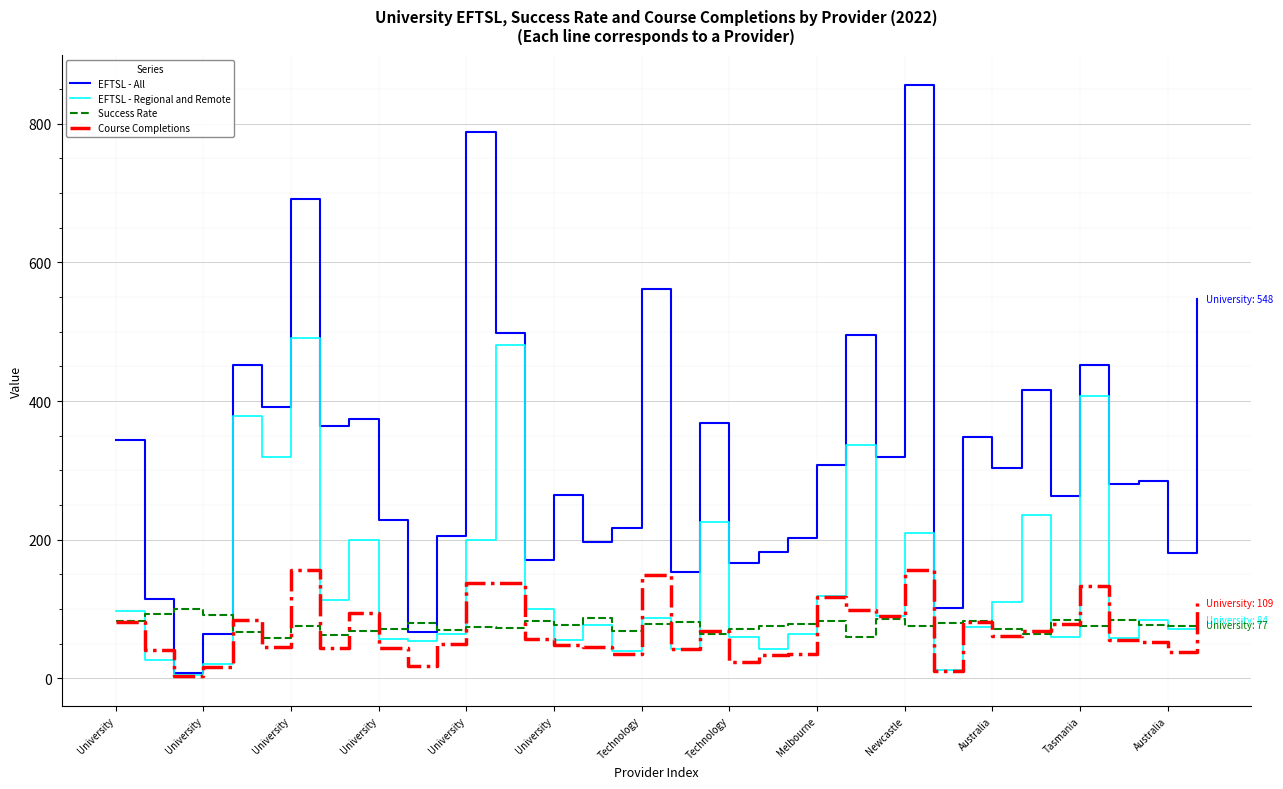

After their last crossing, which series has the higher values: Success Rate or EFTSL - All?

EFTSL - All